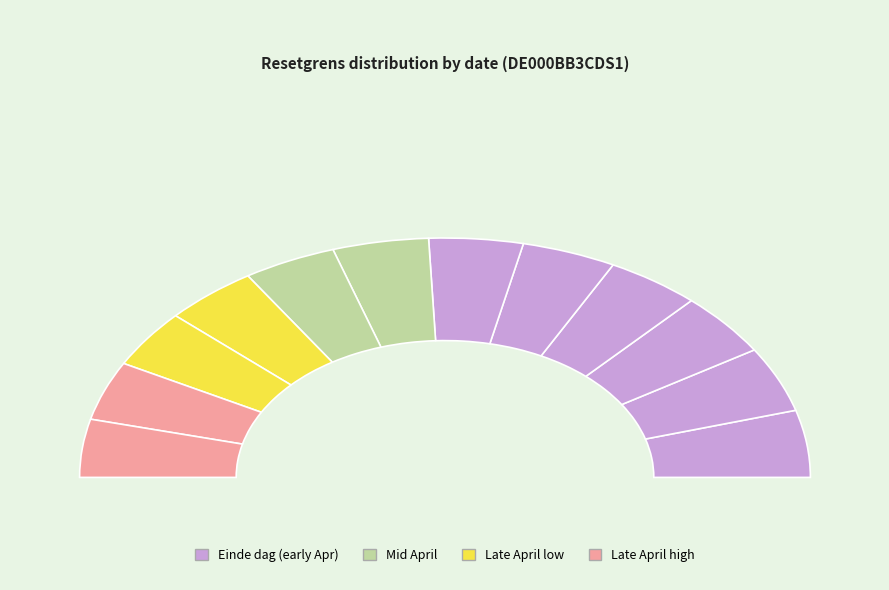

To the nearest percent, what portion does 2025-04-16 represent?

8%